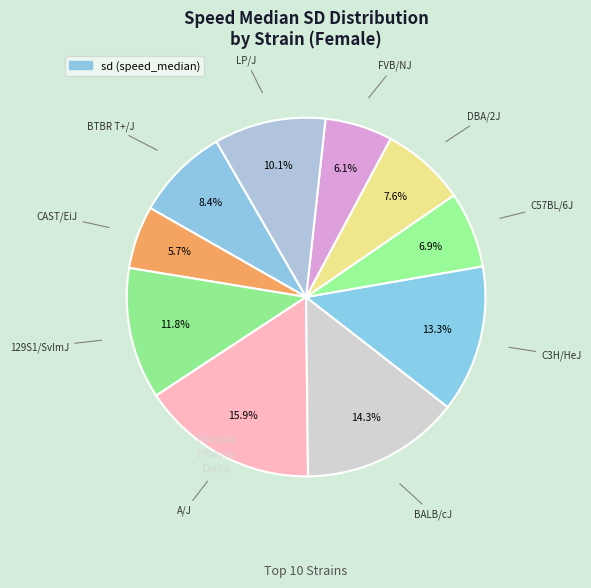

Rank the categories by value from highest to lowest.

A/J, BALB/cJ, C3H/HeJ, 129S1/SvImJ, LP/J, BTBR T+/J, DBA/2J, C57BL/6J, FVB/NJ, CAST/EiJ